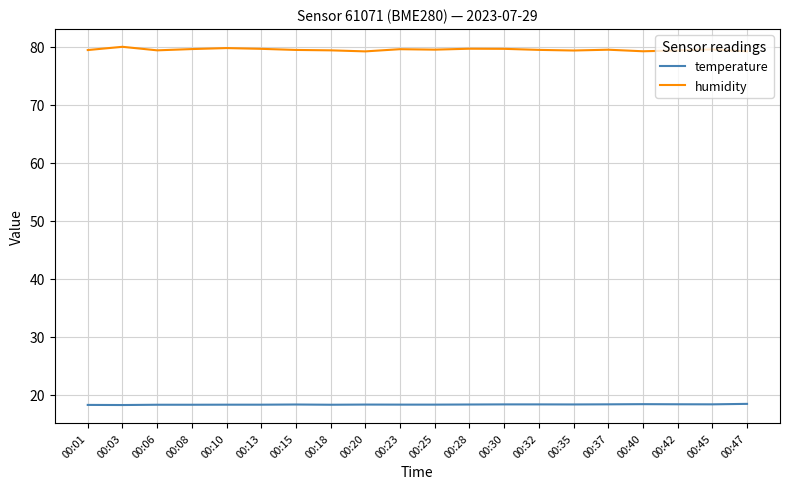

True or false: temperature and humidity intersect in this chart.

False